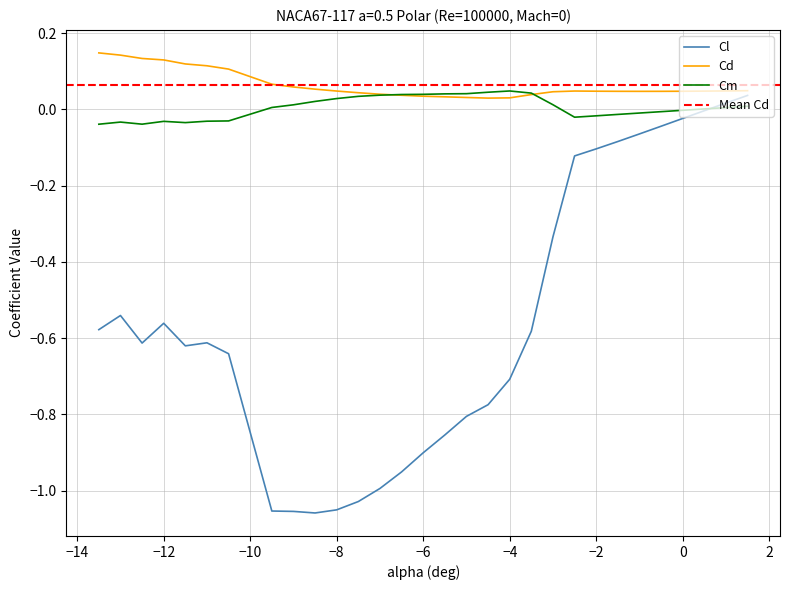

What is the maximum value for Cd?

0.1